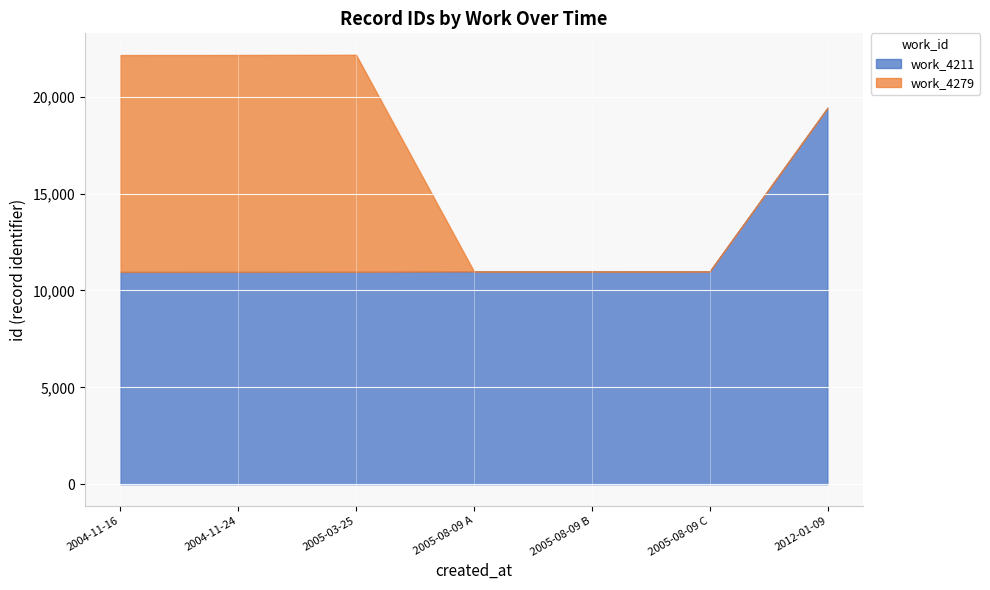

Between 2004-11 and 2005-08, which is larger?

2005-08